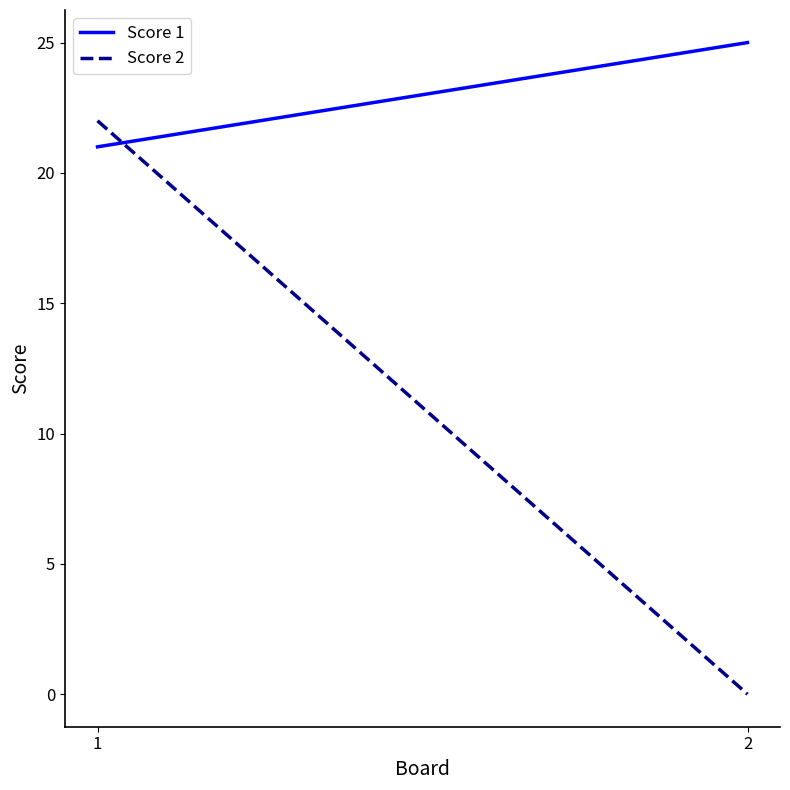

Which label corresponds to the smallest value in the chart?

2